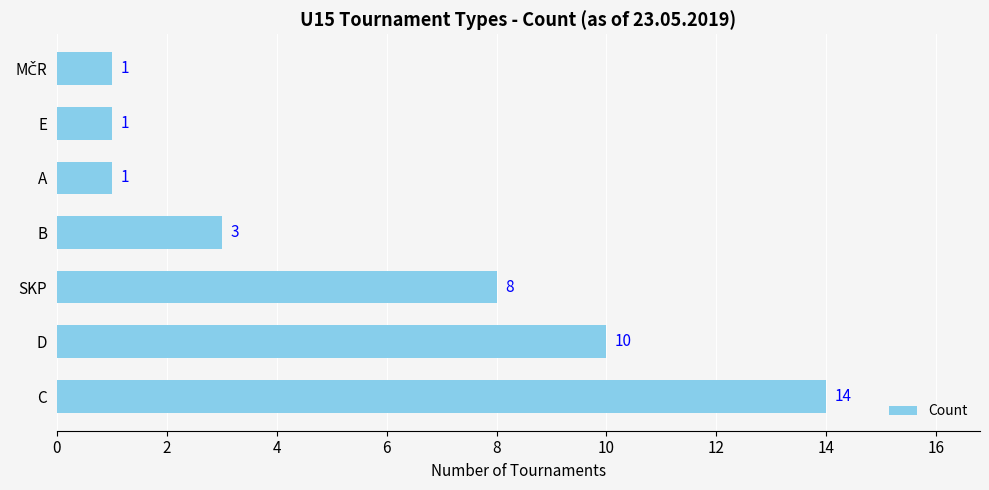

How many data points does each series have?

7